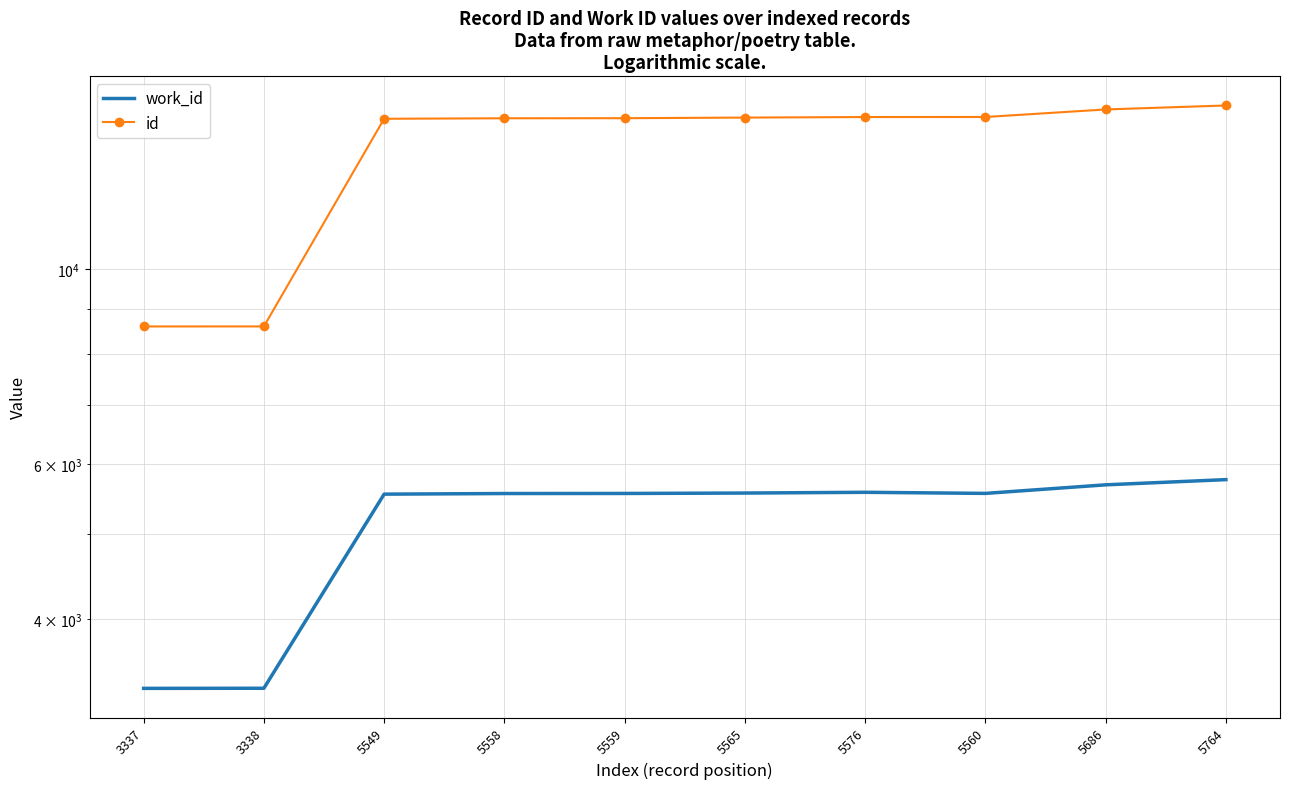

What is the label of the 1st point from the right?

5764